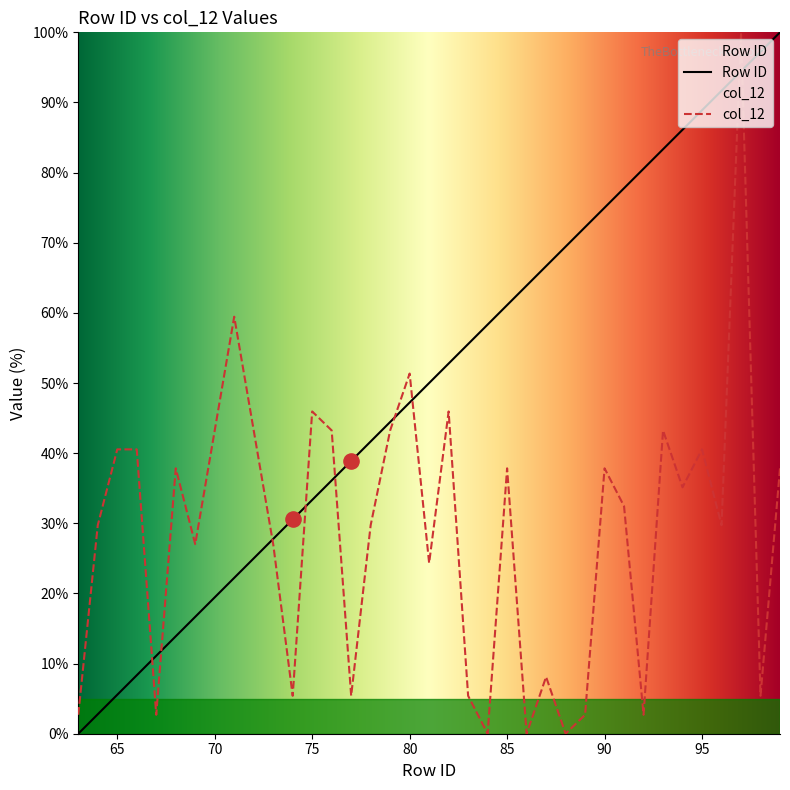

At which category is the sum across all series the highest?

97